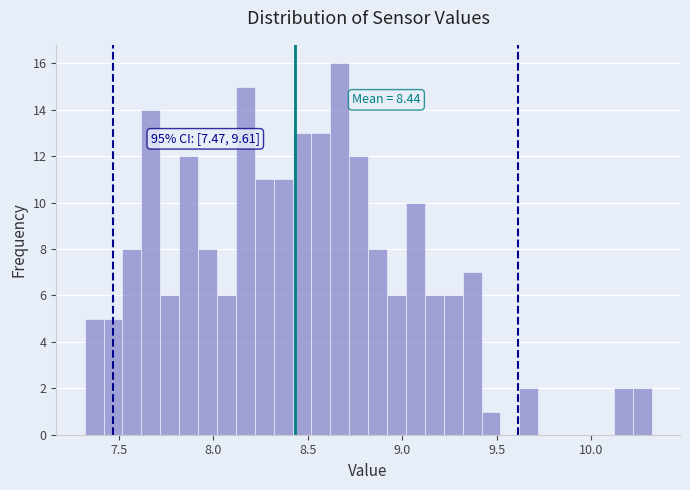

Around what value on the x-axis is the tallest bar? Give the approximate position of its centre, as read against the axis.

8.65